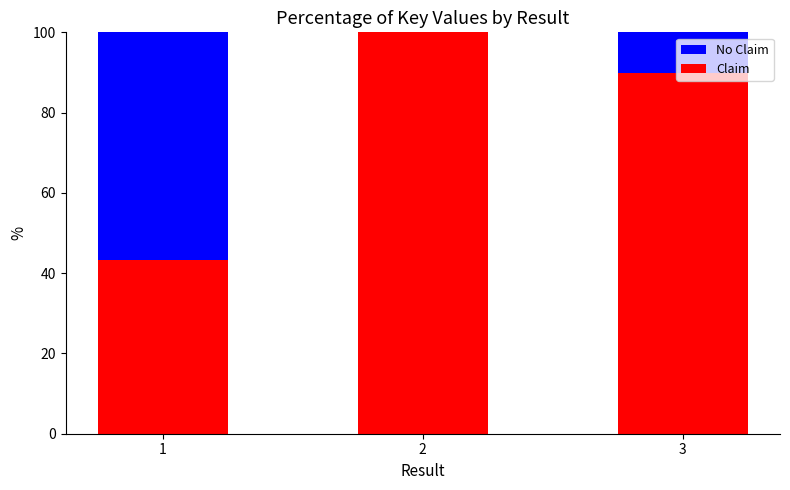

How many values in the Claim series exceed 89?

2